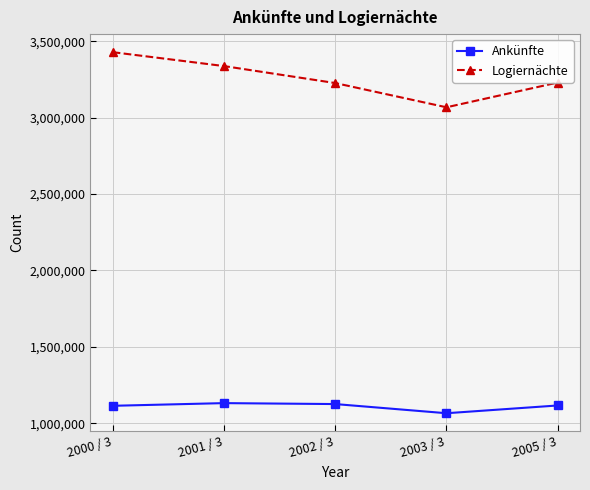

How many categories are shown in the chart?

5